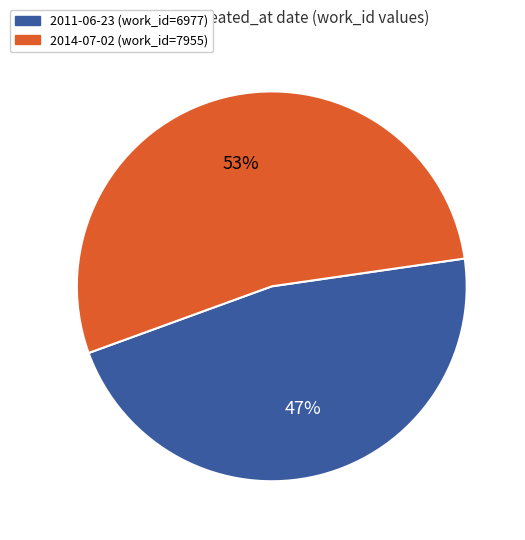

True or false: 2014-07-02 accounts for 53% of the total.

True